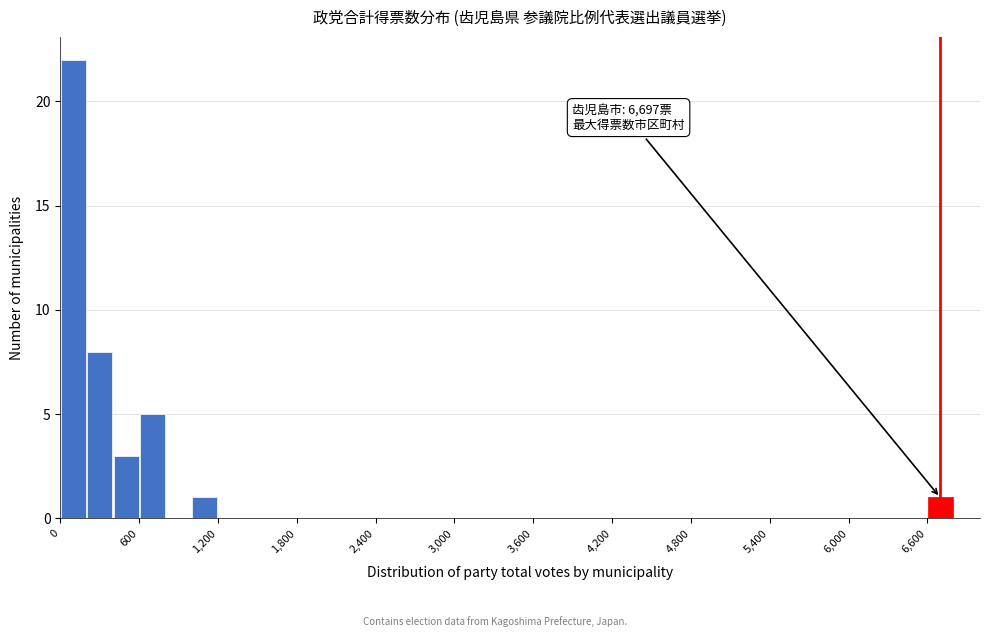

Around what value on the x-axis is the tallest bar? Give the approximate position of its centre, as read against the axis.

100